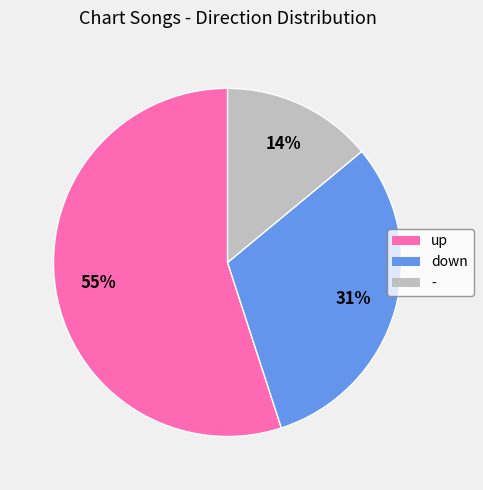

To the nearest percent, what is the difference between the largest and smallest slice percentages?

41%